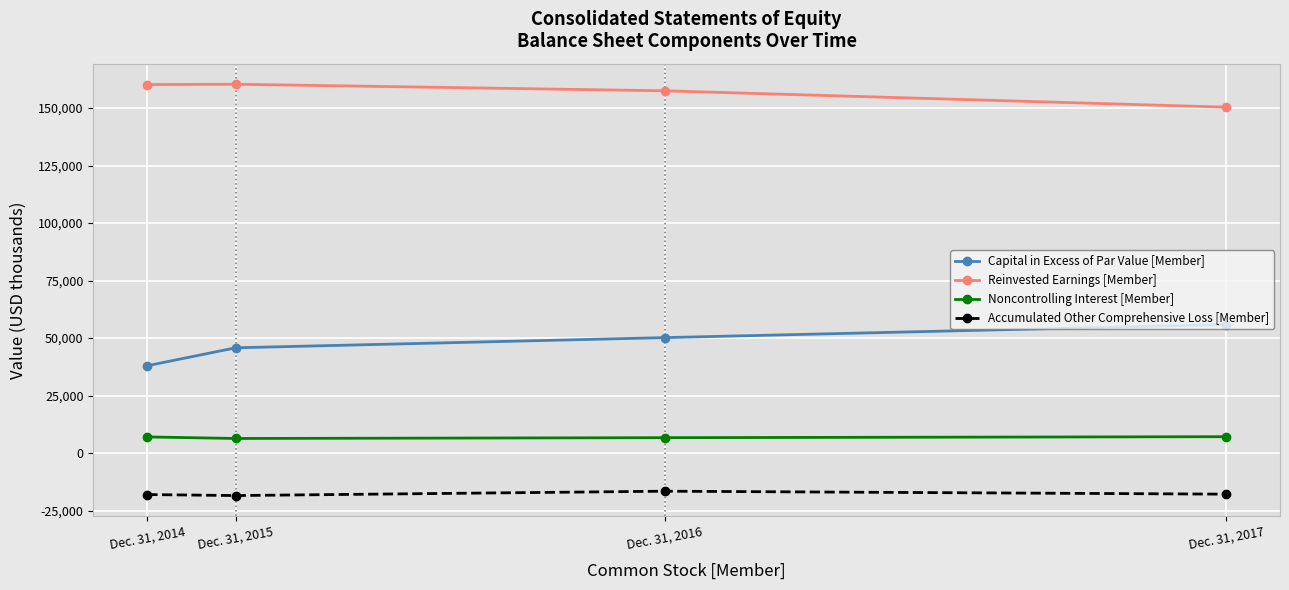

Reading right to left, what are all the values shown in this chart?

Capital in Excess of Par Value [Member]: Dec. 31, 2017=55884	Dec. 31, 2016=50184	Dec. 31, 2015=45759	Dec. 31, 2014=37966
Reinvested Earnings [Member]: Dec. 31, 2017=150350	Dec. 31, 2016=157468	Dec. 31, 2015=160325	Dec. 31, 2014=160179
Noncontrolling Interest [Member]: Dec. 31, 2017=7122	Dec. 31, 2016=6692	Dec. 31, 2015=6345	Dec. 31, 2014=7018
Accumulated Other Comprehensive Loss [Member]: Dec. 31, 2017=-17859	Dec. 31, 2016=-16569	Dec. 31, 2015=-18467	Dec. 31, 2014=-18030